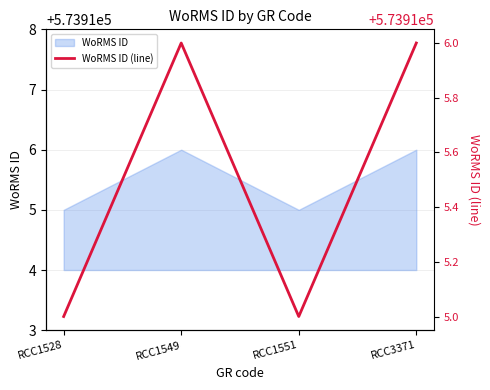

What is the difference between the values at RCC1528 and RCC3371?

1